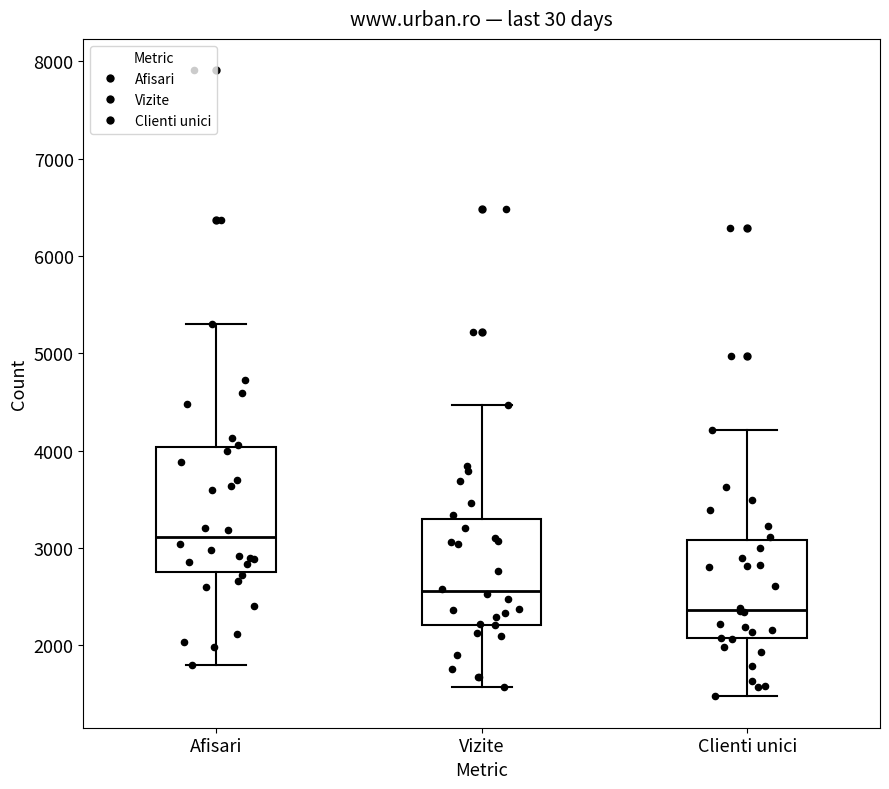

Reading left to right, read every box against the y-axis: the position of its median line, the range the box covers, and the ends of its whiskers. The values are not printed on the chart, so give them approximately, as read against the axis.

Afisari: median 3100, box 2800 to 4000, whiskers 1800 to 5300
Vizite: median 2600, box 2200 to 3300, whiskers 1600 to 4500
Clienti unici: median 2400, box 2100 to 3100, whiskers 1500 to 4200